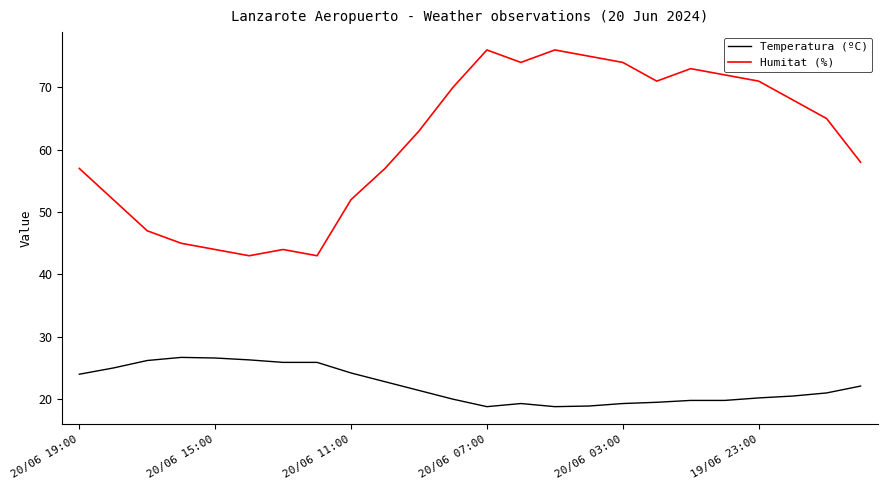

True or false: Humitat (%) has more than 2 interior local peaks.

True